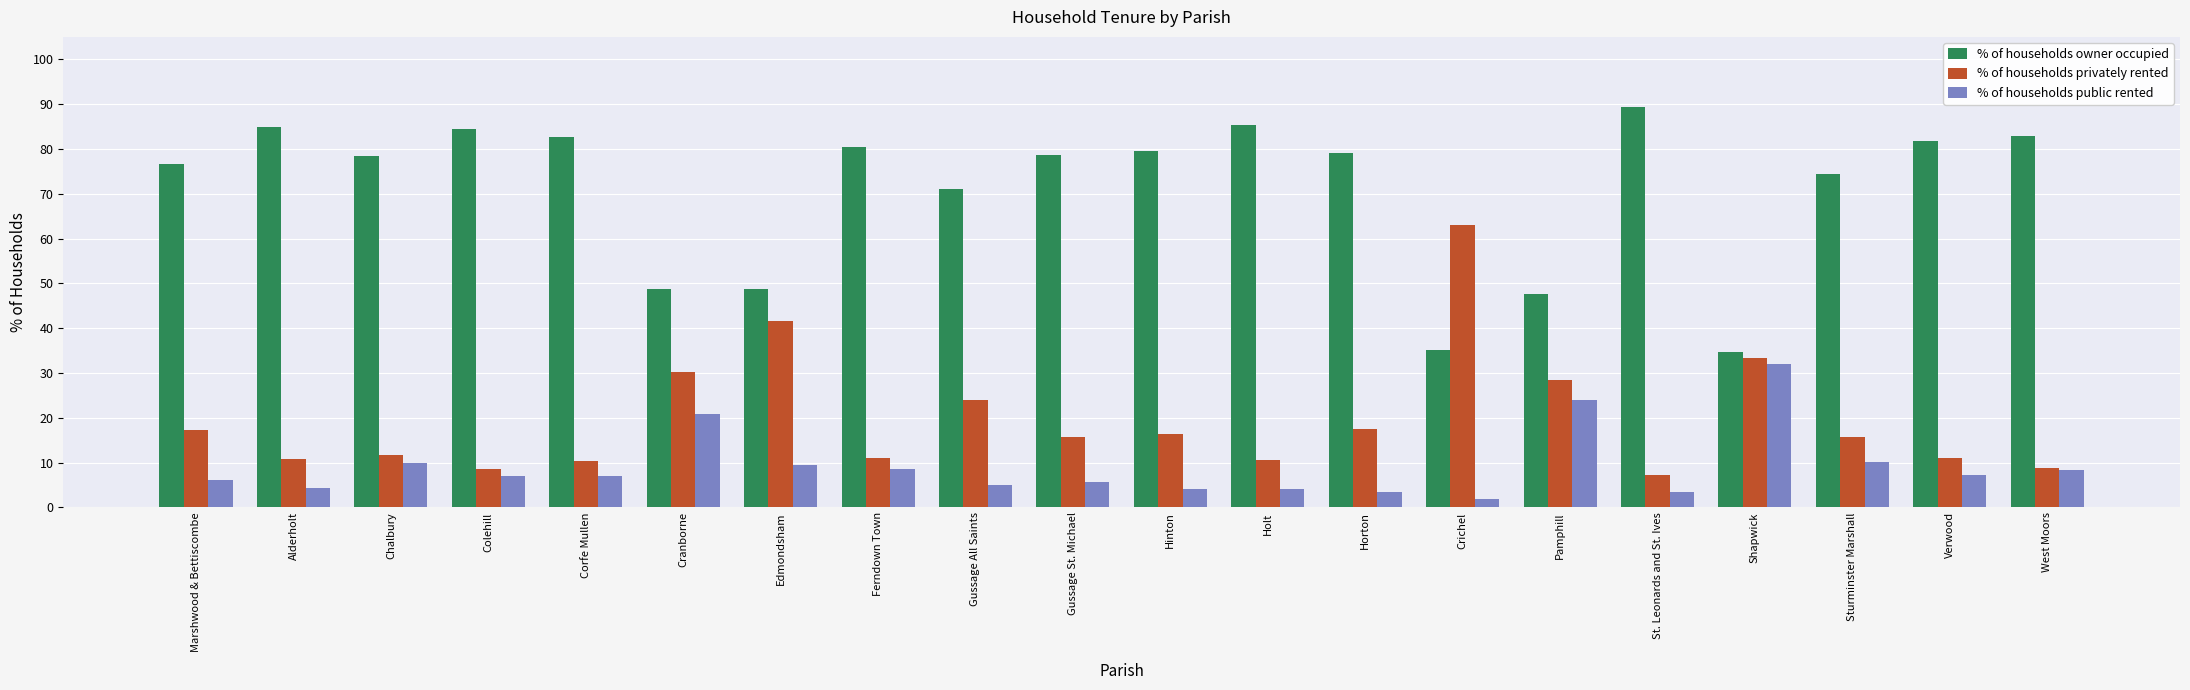

What position from the right is Edmondsham?

14